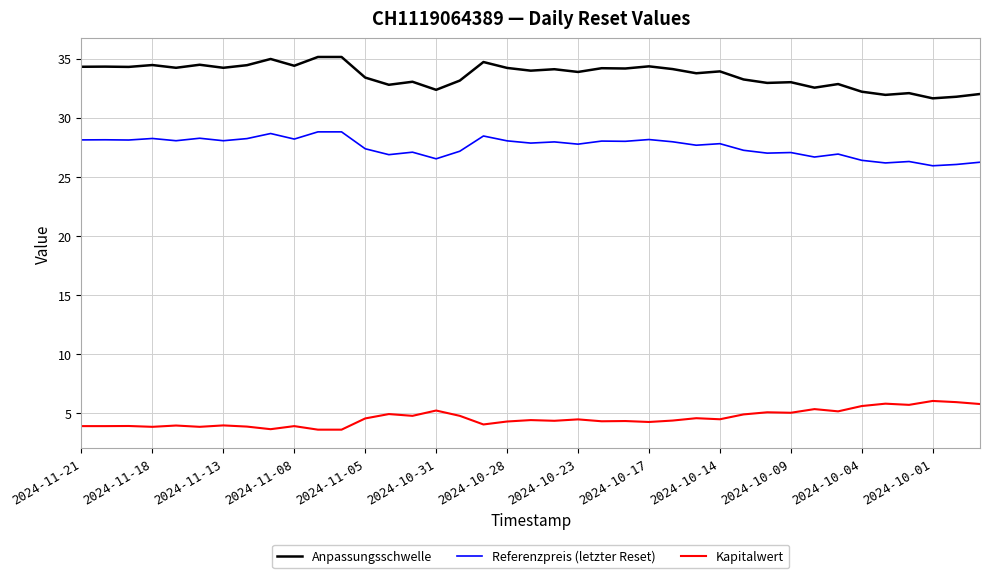

List the series in order of their overall mean, highest first.

Anpassungsschwelle, Referenzpreis (letzter Reset), Kapitalwert